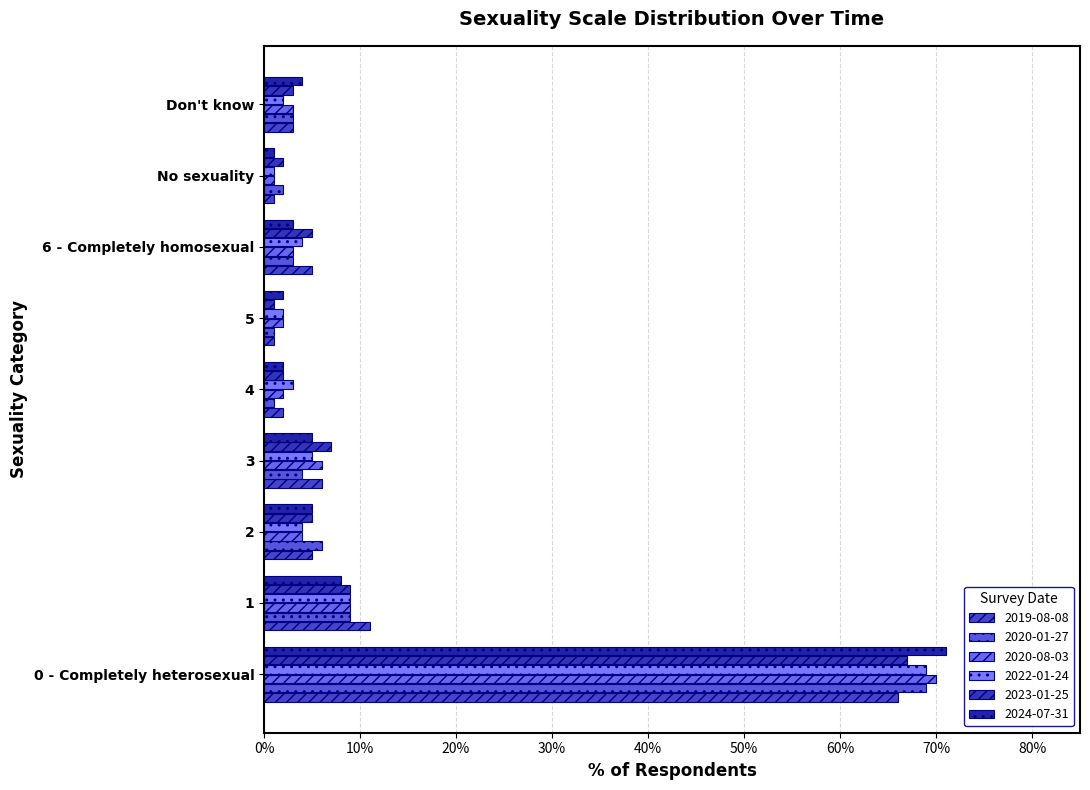

What position from the left is 1?

2